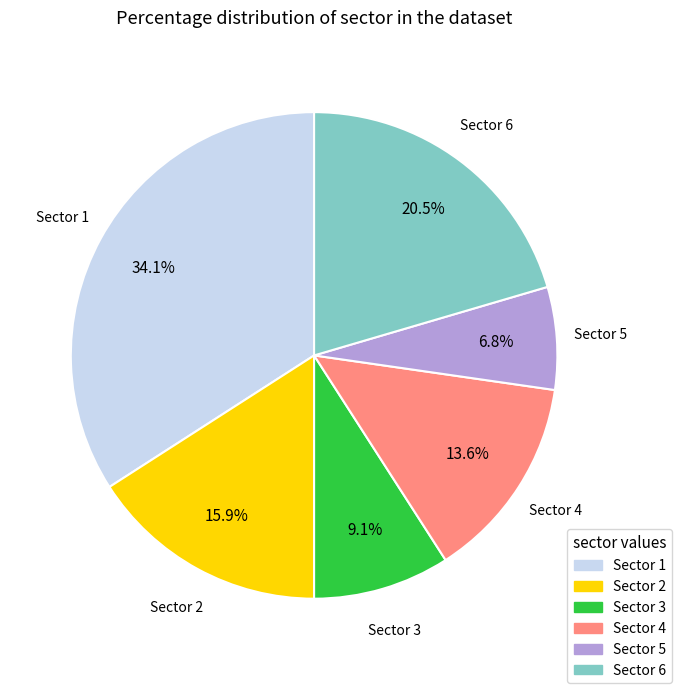

Is there a majority slice in this chart?

No